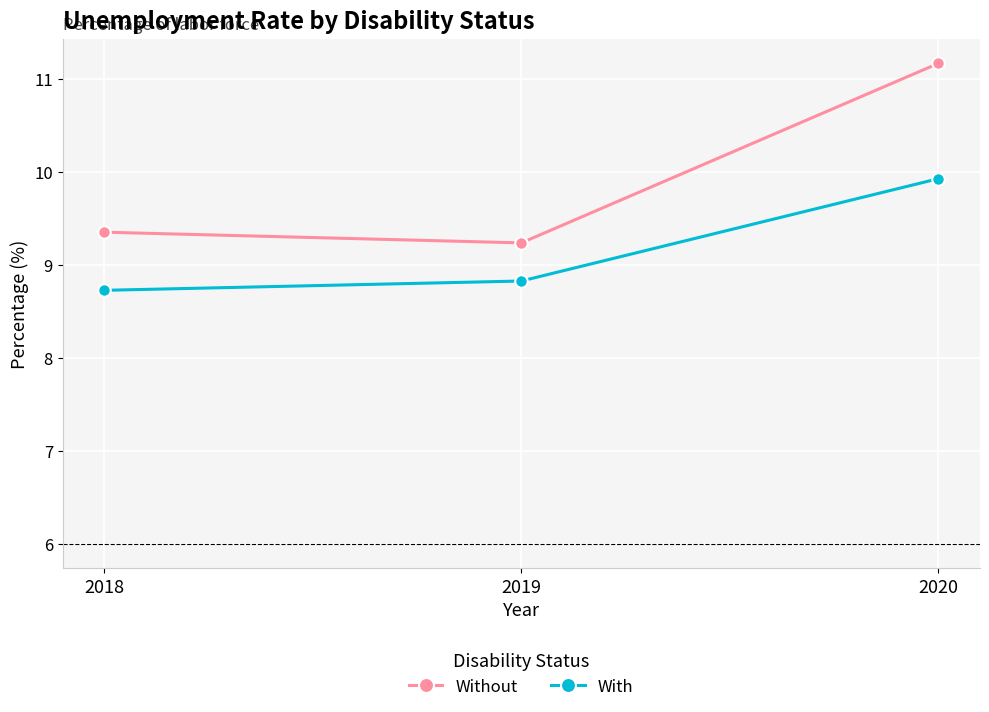

Is this an area chart (filled region under the line)?

No